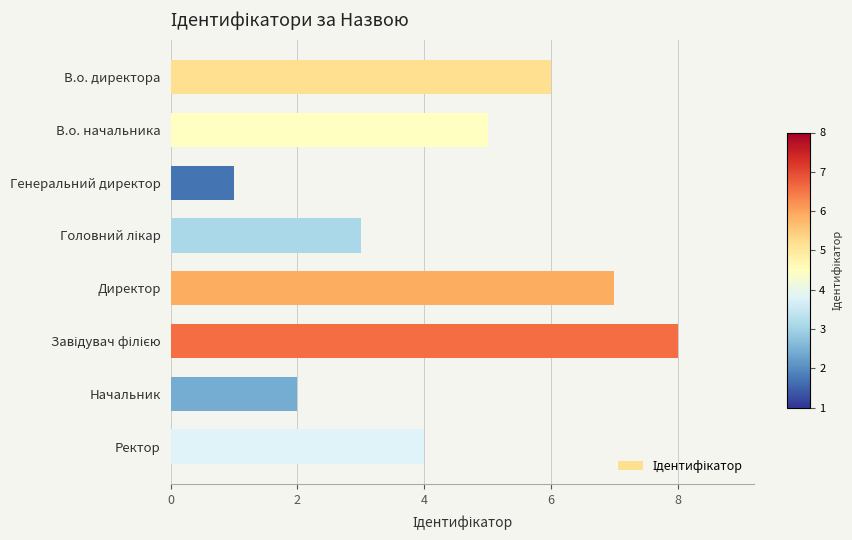

Reading top to bottom, transcribe all the data shown in this chart.

6	5	1	3	7	8	2	4